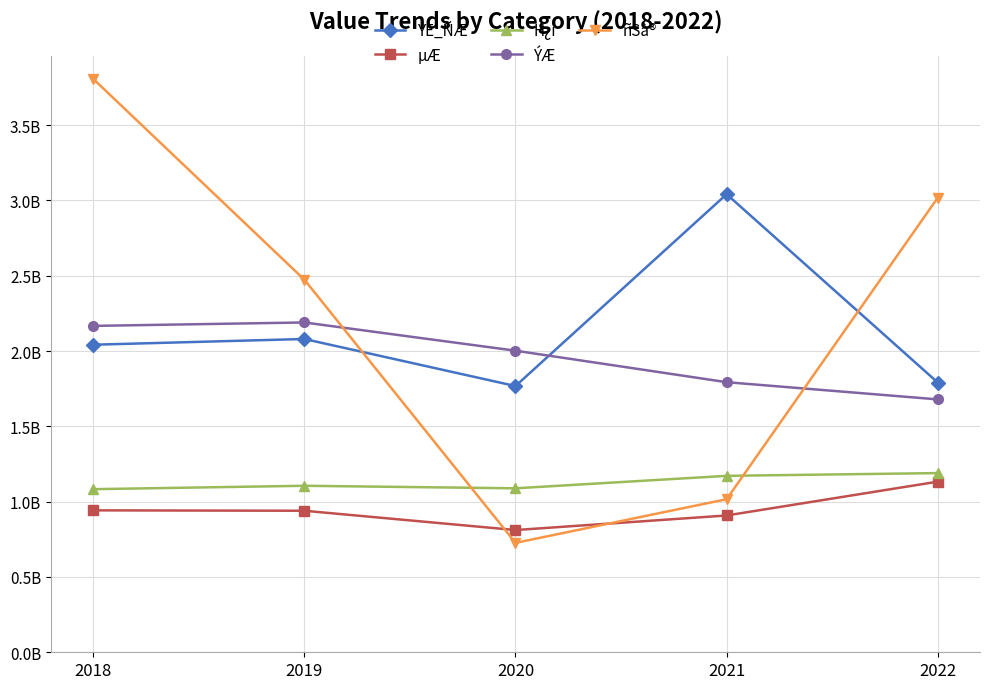

Does the chart have visible grid lines?

Yes